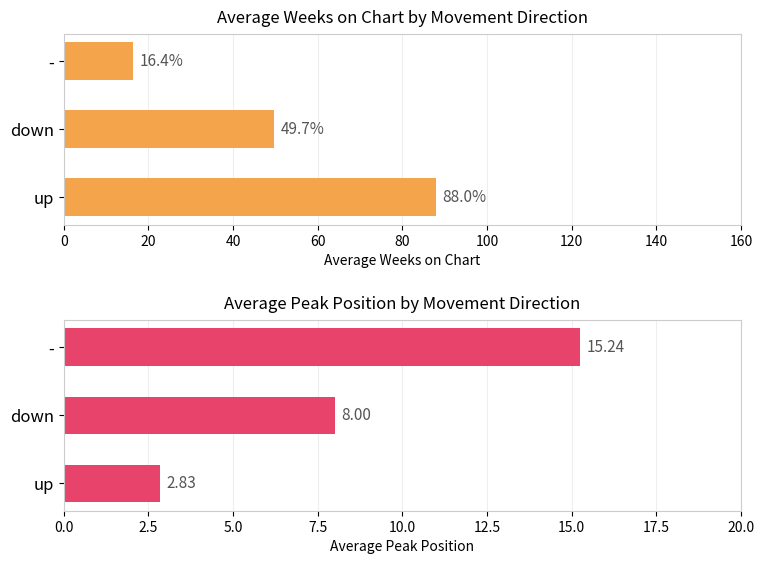

Reading right to left, transcribe all the data shown in this chart.

Avg Weeks on Chart: 16.4	49.7	88.0
Avg Peak Position: 15.2	8.0	2.8